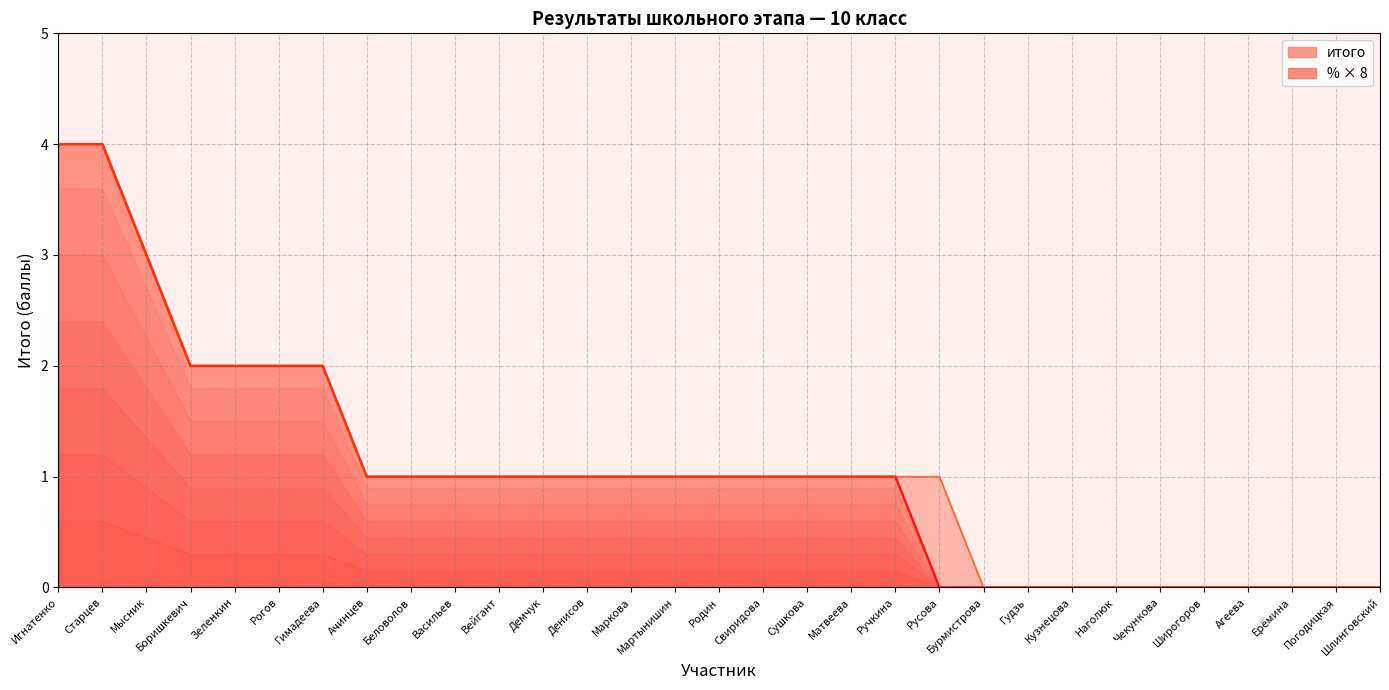

The chart shows a value of 1 at Ручкина. True or false?

False